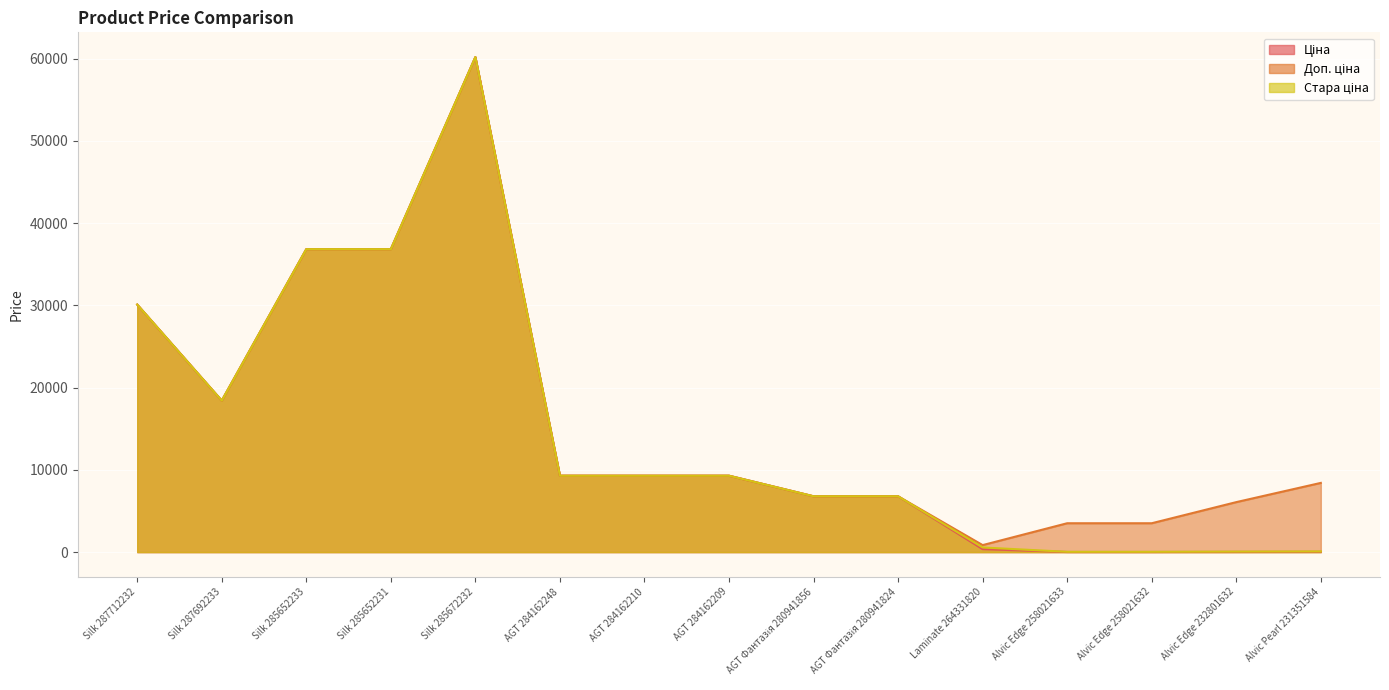

How many lines are shown in the chart?

3